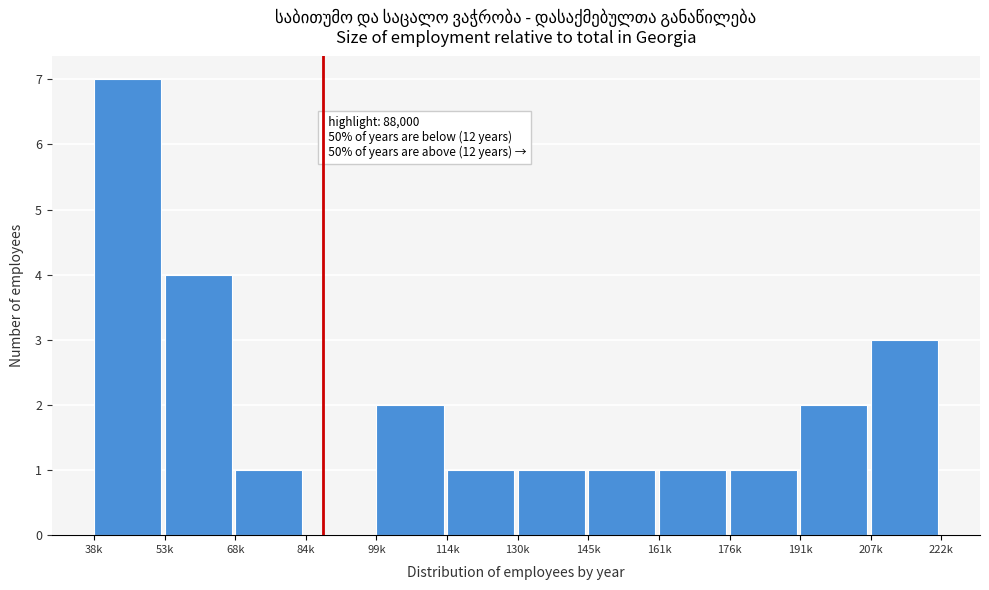

Reading right to left, what are all the values shown in this chart?

207k=3	191k=2	176k=1	161k=1	145k=1	130k=1	114k=1	99k=2	84k=0	68k=1	53k=4	38k=7